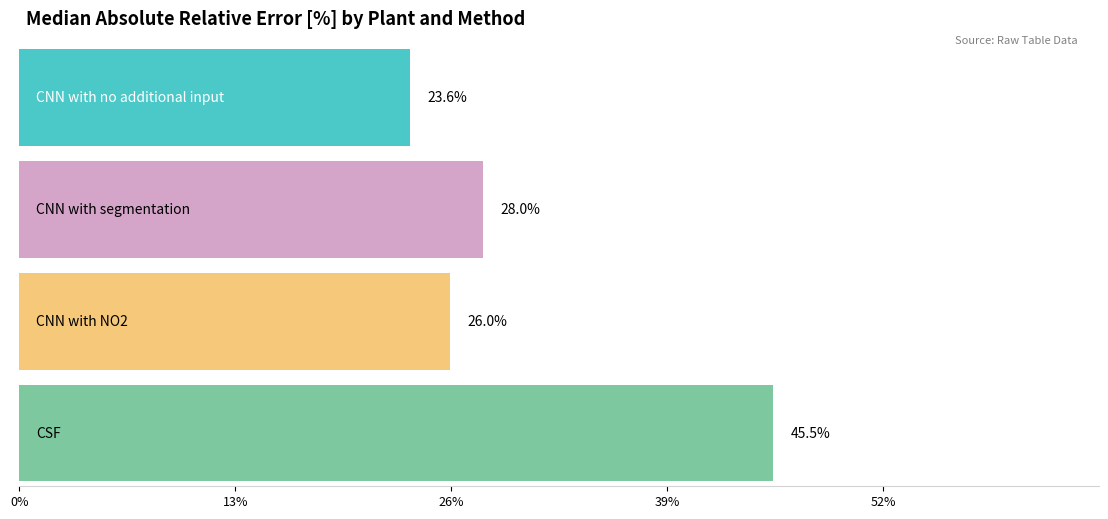

Does the chart contain any negative values?

No